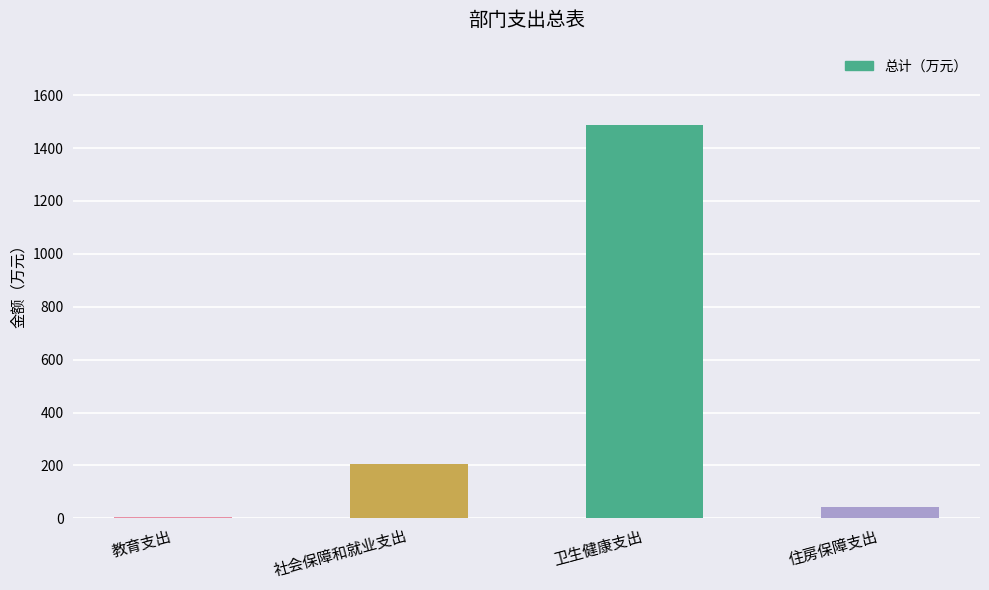

True or false: the data shows 1485.5 at 卫生健康支出.

True